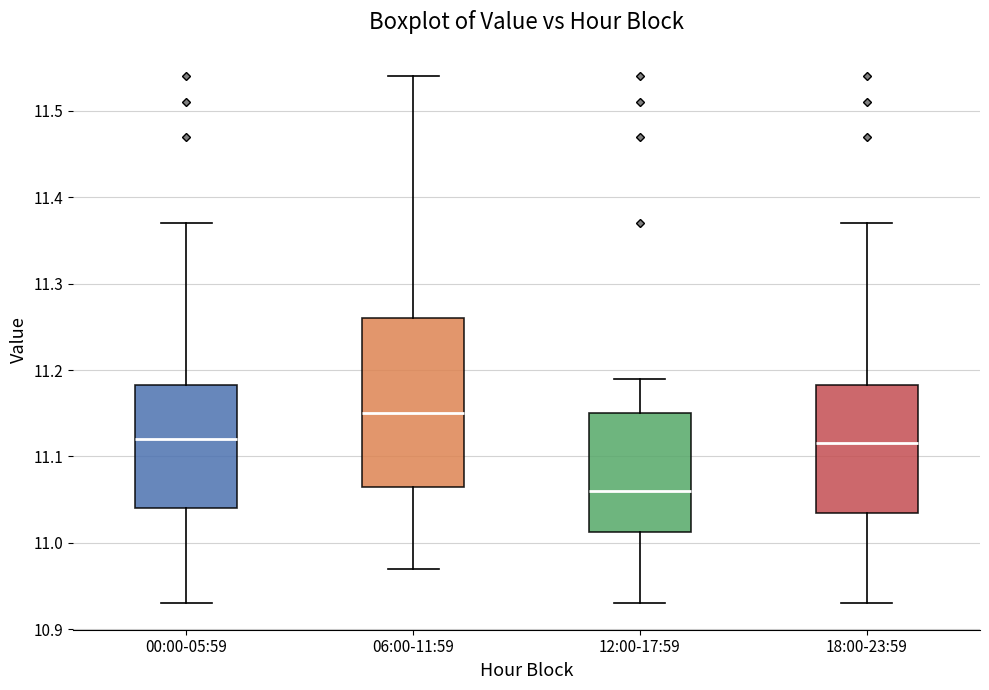

Reading left to right, read every box against the y-axis: the position of its median line, the range the box covers, and the ends of its whiskers. The values are not printed on the chart, so give them approximately, as read against the axis.

00:00-05:59: median 11.12, box 11.04 to 11.18, whiskers 10.93 to 11.37
06:00-11:59: median 11.15, box 11.07 to 11.26, whiskers 10.97 to 11.54
12:00-17:59: median 11.06, box 11.01 to 11.15, whiskers 10.93 to 11.19
18:00-23:59: median 11.12, box 11.04 to 11.18, whiskers 10.93 to 11.37